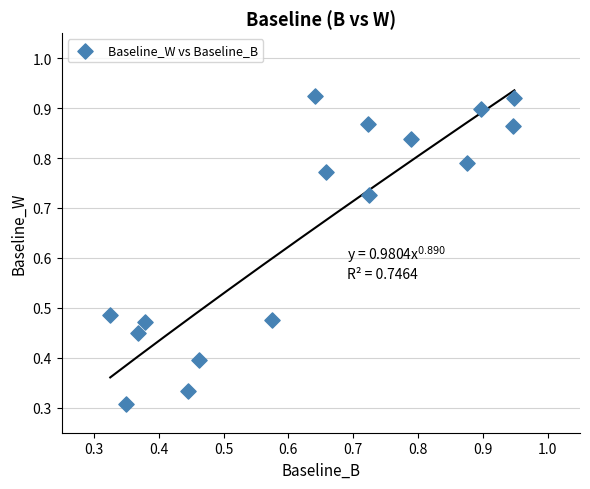

What is the range of Y values (max minus min)?

0.6